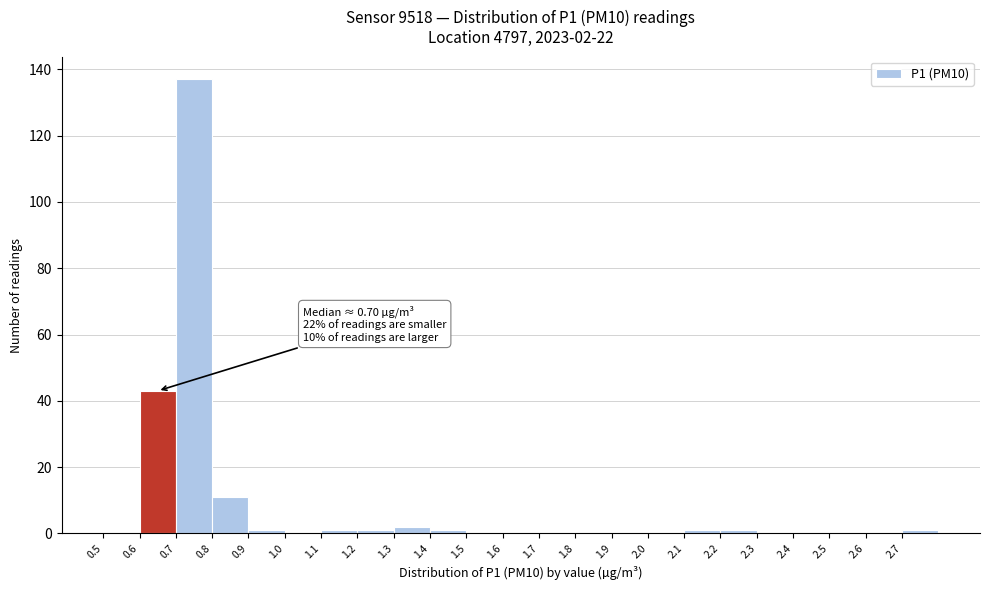

Over which range of the x-axis is the bar tallest?

0.7 to 0.8